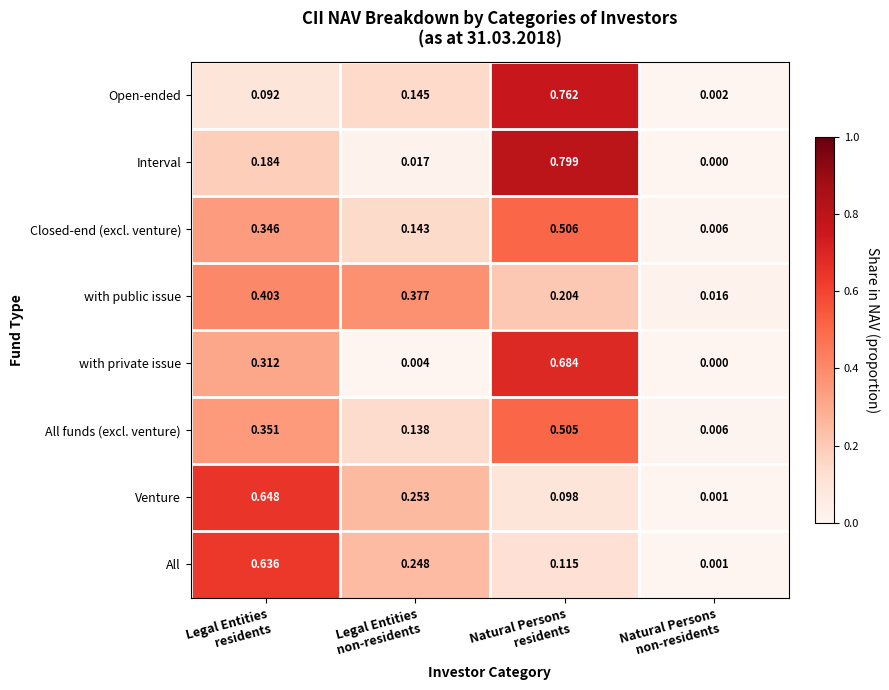

List the series in order of their peak value, highest first.

Interval, Open-ended, with private issue, Venture, All, Closed-end (excl. venture), All funds (excl. venture), with public issue